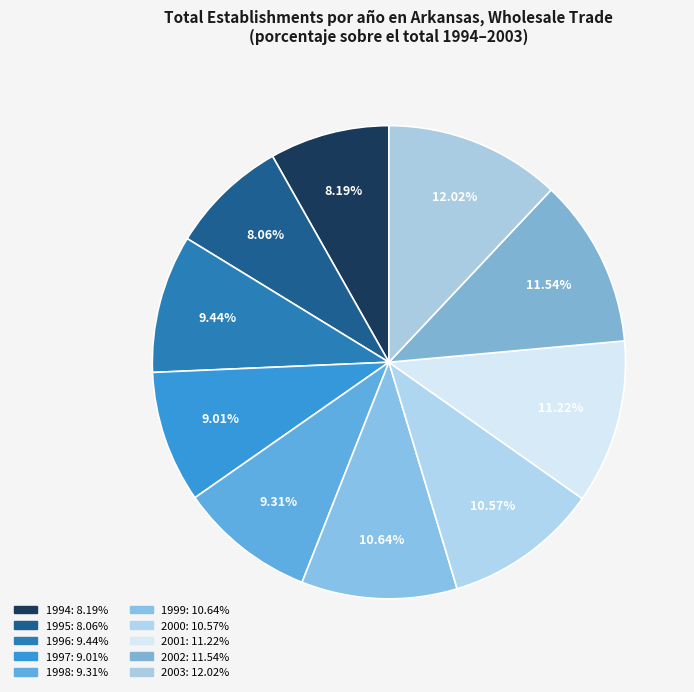

Which has a higher value, 2000 or 1997?

2000